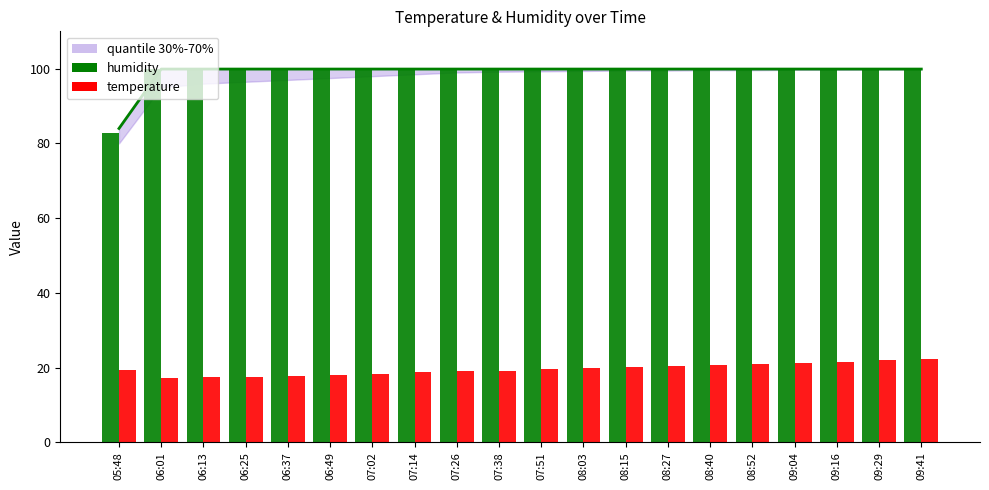

Rank the series by their average value, from highest to lowest.

humidity, temperature